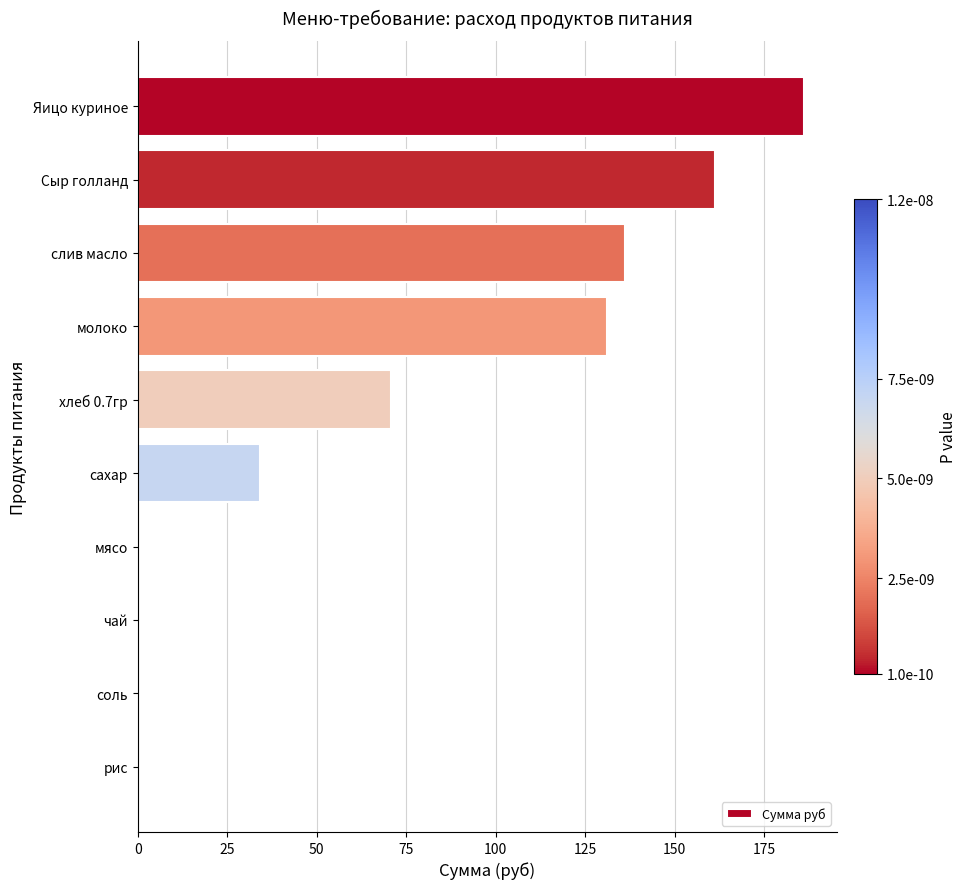

Reading top to bottom, extract all data points from this chart.

Яицо куриное=186.0	Сыр голланд=161.2	слив масло=136.1	молоко=131.1	хлеб 0.7гр=70.9	сахар=34.1	мясо=0.0	чай=0.0	соль=0.0	рис=0.0